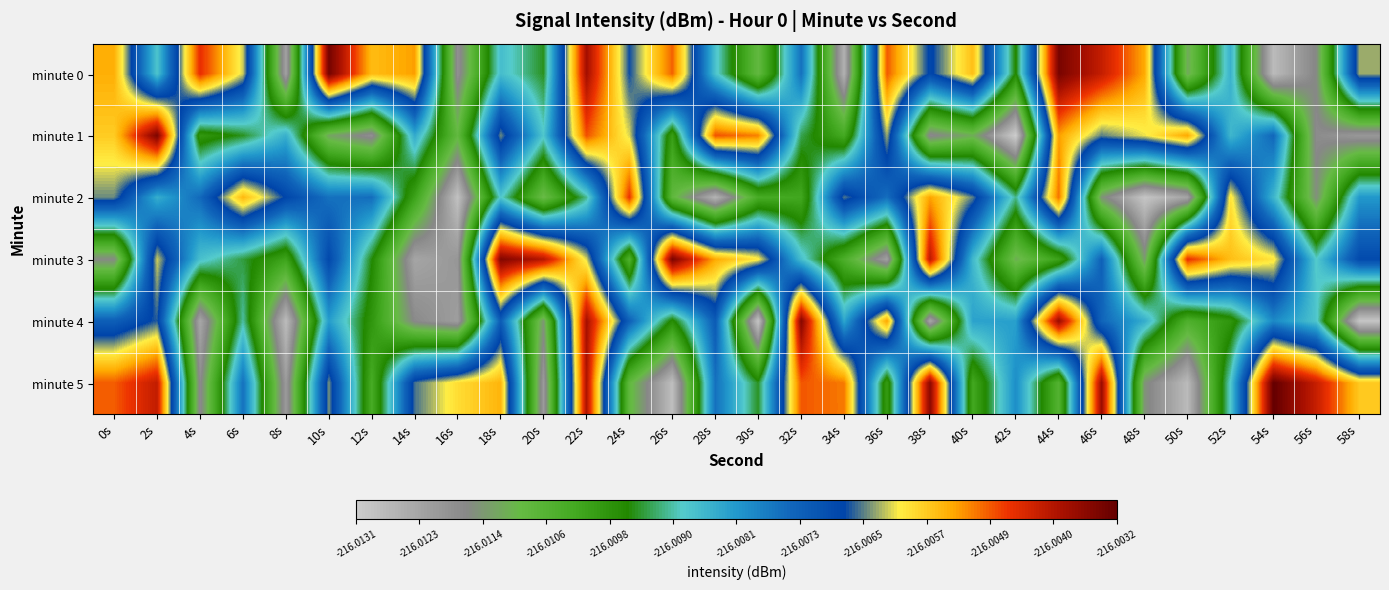

Reading left to right, list all the values displayed in this chart.

minute 0: 0s=-216.0	2s=-216.0	4s=-216.0	6s=-216.0	8s=-216.0	10s=-216.0	12s=-216.0	14s=-216.0	16s=-216.0	18s=-216.0	20s=-216.0	22s=-216.0	24s=-216.0	26s=-216.0	28s=-216.0	30s=-216.0	32s=-216.0	34s=-216.0	36s=-216.0	38s=-216.0	40s=-216.0	42s=-216.0	44s=-216.0	46s=-216.0	48s=-216.0	50s=-216.0	52s=-216.0	54s=-216.0	56s=-216.0	58s=-216.0
minute 1: 0s=-216.0	2s=-216.0	4s=-216.0	6s=-216.0	8s=-216.0	10s=-216.0	12s=-216.0	14s=-216.0	16s=-216.0	18s=-216.0	20s=-216.0	22s=-216.0	24s=-216.0	26s=-216.0	28s=-216.0	30s=-216.0	32s=-216.0	34s=-216.0	36s=-216.0	38s=-216.0	40s=-216.0	42s=-216.0	44s=-216.0	46s=-216.0	48s=-216.0	50s=-216.0	52s=-216.0	54s=-216.0	56s=-216.0	58s=-216.0
minute 2: 0s=-216.0	2s=-216.0	4s=-216.0	6s=-216.0	8s=-216.0	10s=-216.0	12s=-216.0	14s=-216.0	16s=-216.0	18s=-216.0	20s=-216.0	22s=-216.0	24s=-216.0	26s=-216.0	28s=-216.0	30s=-216.0	32s=-216.0	34s=-216.0	36s=-216.0	38s=-216.0	40s=-216.0	42s=-216.0	44s=-216.0	46s=-216.0	48s=-216.0	50s=-216.0	52s=-216.0	54s=-216.0	56s=-216.0	58s=-216.0
minute 3: 0s=-216.0	2s=-216.0	4s=-216.0	6s=-216.0	8s=-216.0	10s=-216.0	12s=-216.0	14s=-216.0	16s=-216.0	18s=-216.0	20s=-216.0	22s=-216.0	24s=-216.0	26s=-216.0	28s=-216.0	30s=-216.0	32s=-216.0	34s=-216.0	36s=-216.0	38s=-216.0	40s=-216.0	42s=-216.0	44s=-216.0	46s=-216.0	48s=-216.0	50s=-216.0	52s=-216.0	54s=-216.0	56s=-216.0	58s=-216.0
minute 4: 0s=-216.0	2s=-216.0	4s=-216.0	6s=-216.0	8s=-216.0	10s=-216.0	12s=-216.0	14s=-216.0	16s=-216.0	18s=-216.0	20s=-216.0	22s=-216.0	24s=-216.0	26s=-216.0	28s=-216.0	30s=-216.0	32s=-216.0	34s=-216.0	36s=-216.0	38s=-216.0	40s=-216.0	42s=-216.0	44s=-216.0	46s=-216.0	48s=-216.0	50s=-216.0	52s=-216.0	54s=-216.0	56s=-216.0	58s=-216.0
minute 5: 0s=-216.0	2s=-216.0	4s=-216.0	6s=-216.0	8s=-216.0	10s=-216.0	12s=-216.0	14s=-216.0	16s=-216.0	18s=-216.0	20s=-216.0	22s=-216.0	24s=-216.0	26s=-216.0	28s=-216.0	30s=-216.0	32s=-216.0	34s=-216.0	36s=-216.0	38s=-216.0	40s=-216.0	42s=-216.0	44s=-216.0	46s=-216.0	48s=-216.0	50s=-216.0	52s=-216.0	54s=-216.0	56s=-216.0	58s=-216.0